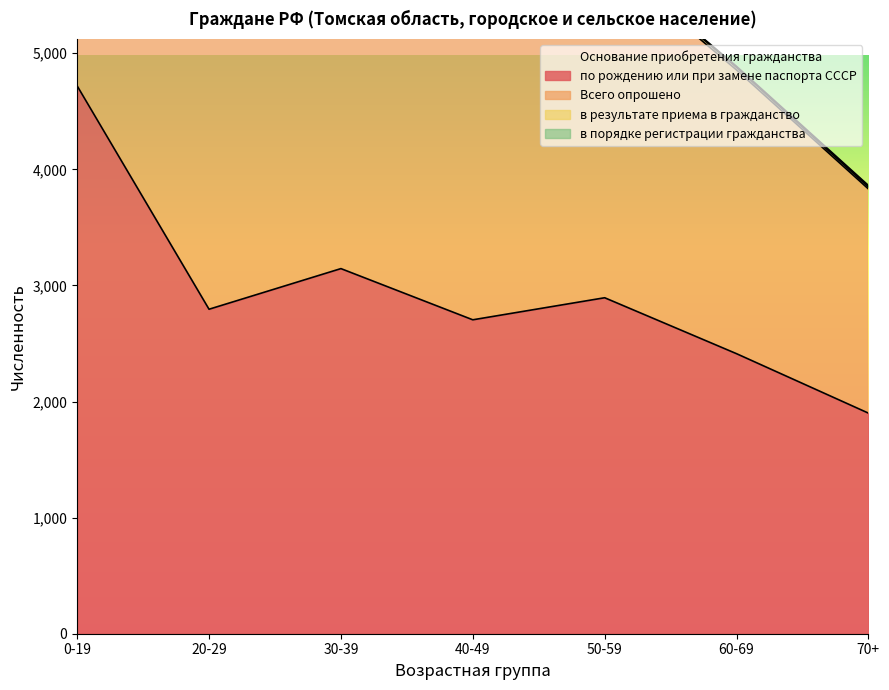

What is the approximate value of по рождению или при замене паспорта СССР at 70+?

1900